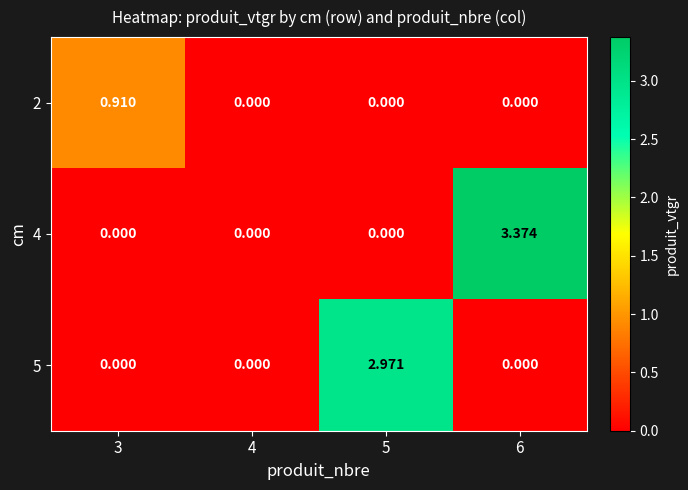

How many values in 2 are above zero?

1